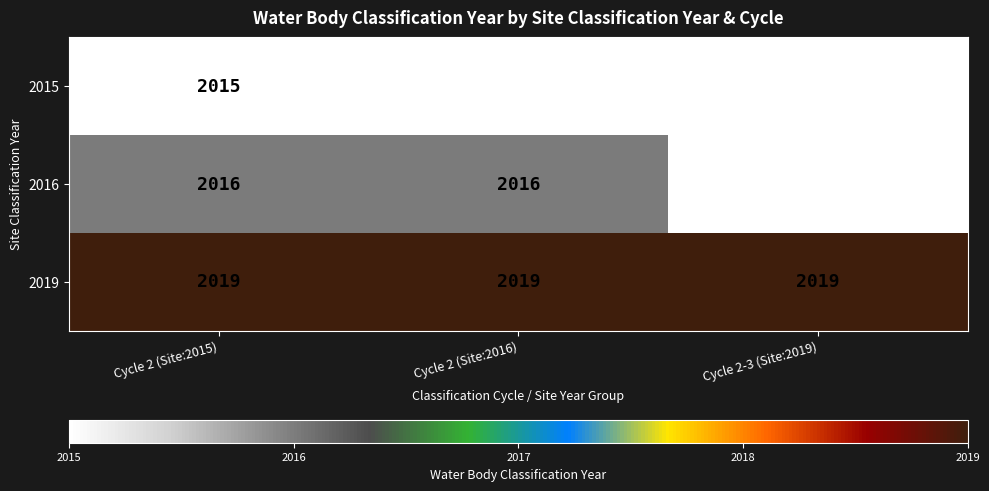

Is the value of 2016 at Cycle 2 (Site:2015) greater than the value of 2019 at Cycle 2-3 (Site:2019)?

No